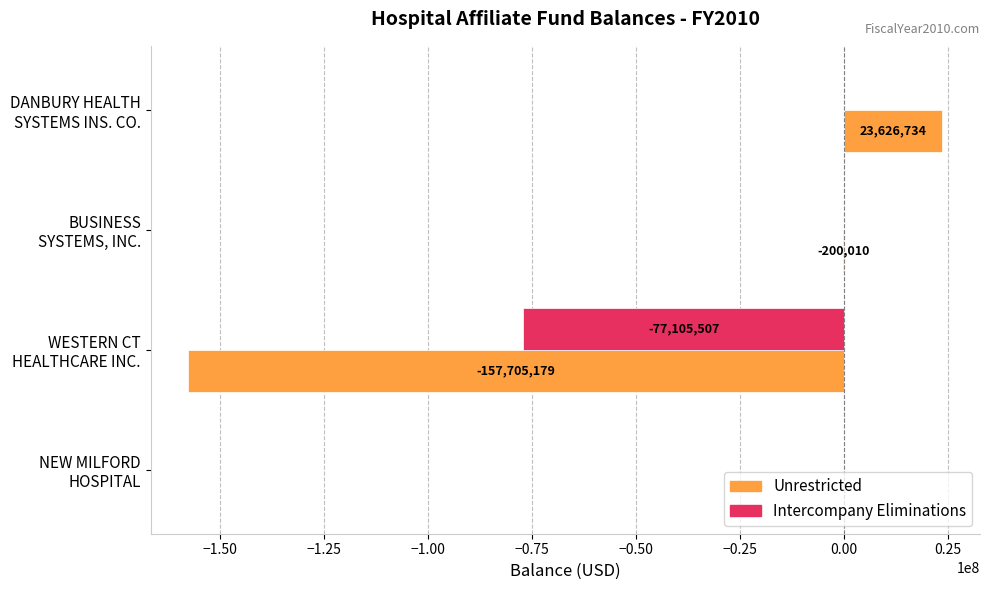

What is the highest value of the Unrestricted series?

23626734